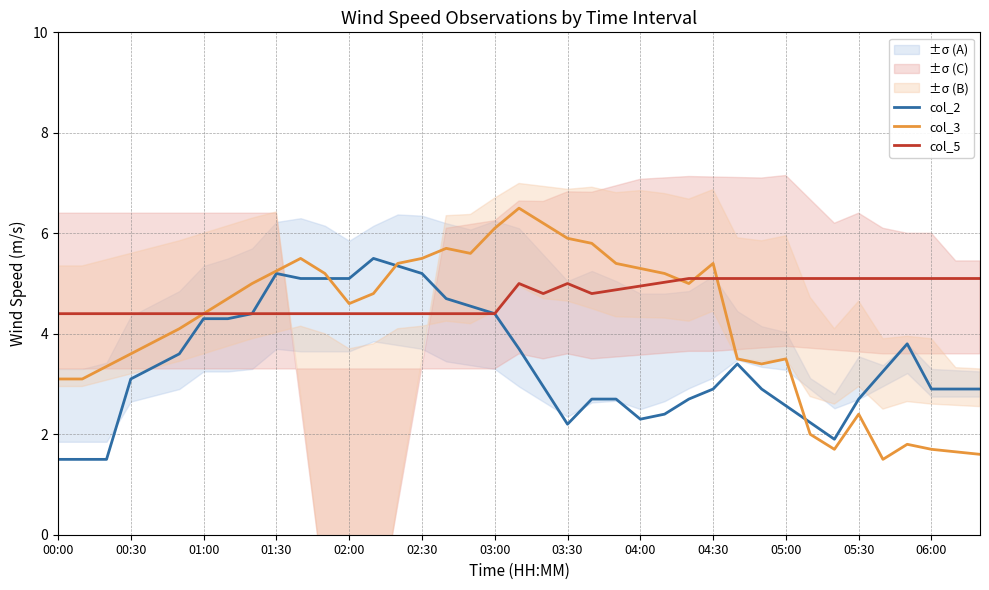

How many values in the col_2 series are below 3?

19